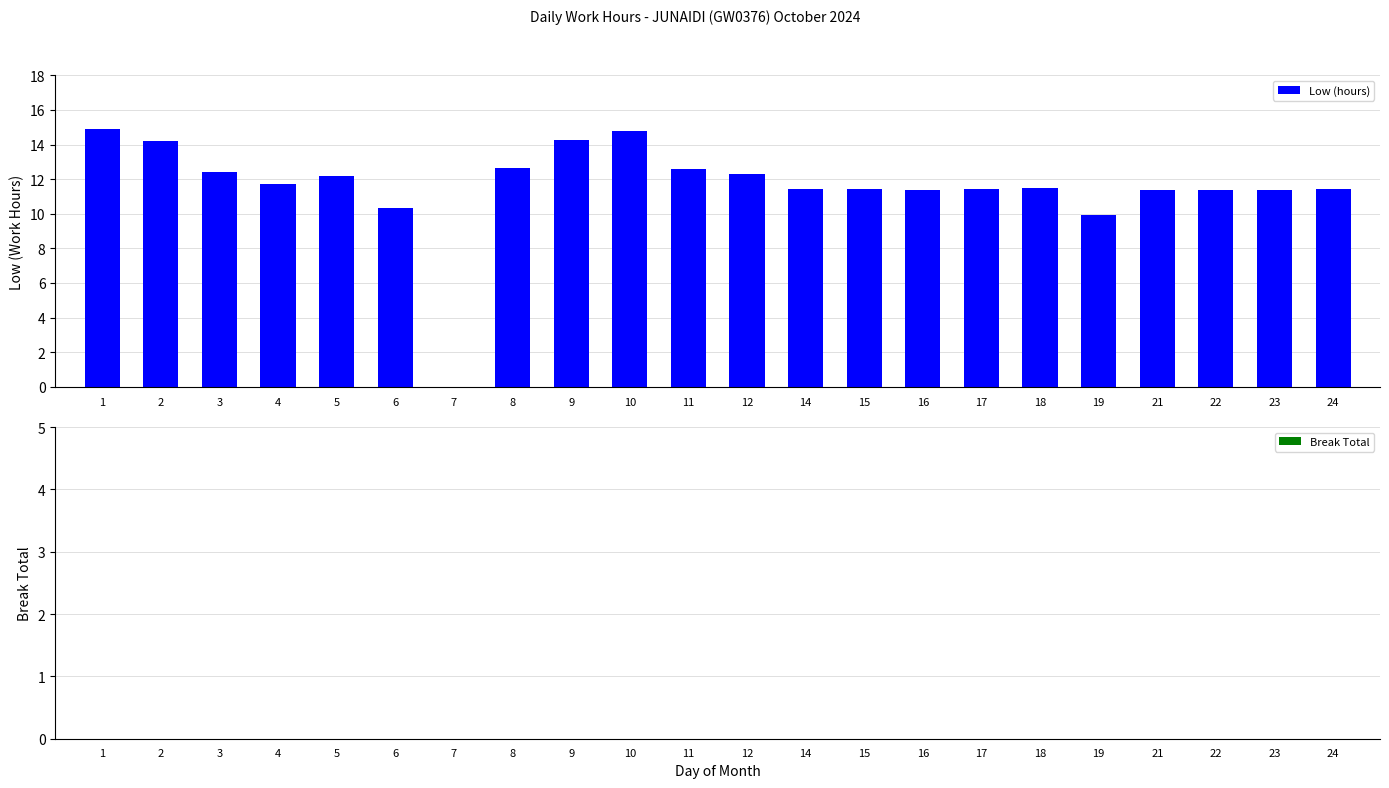

Approximately how many times larger is the value at 3 compared to 5?

1.0